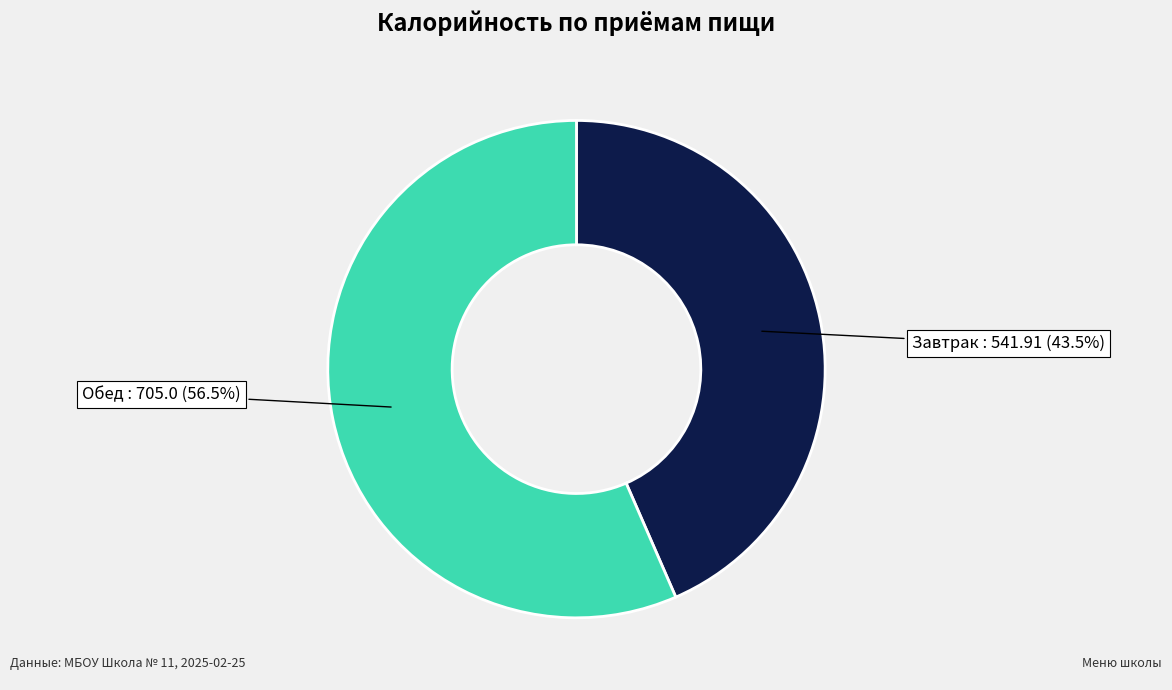

Is there a majority slice in this chart?

Yes